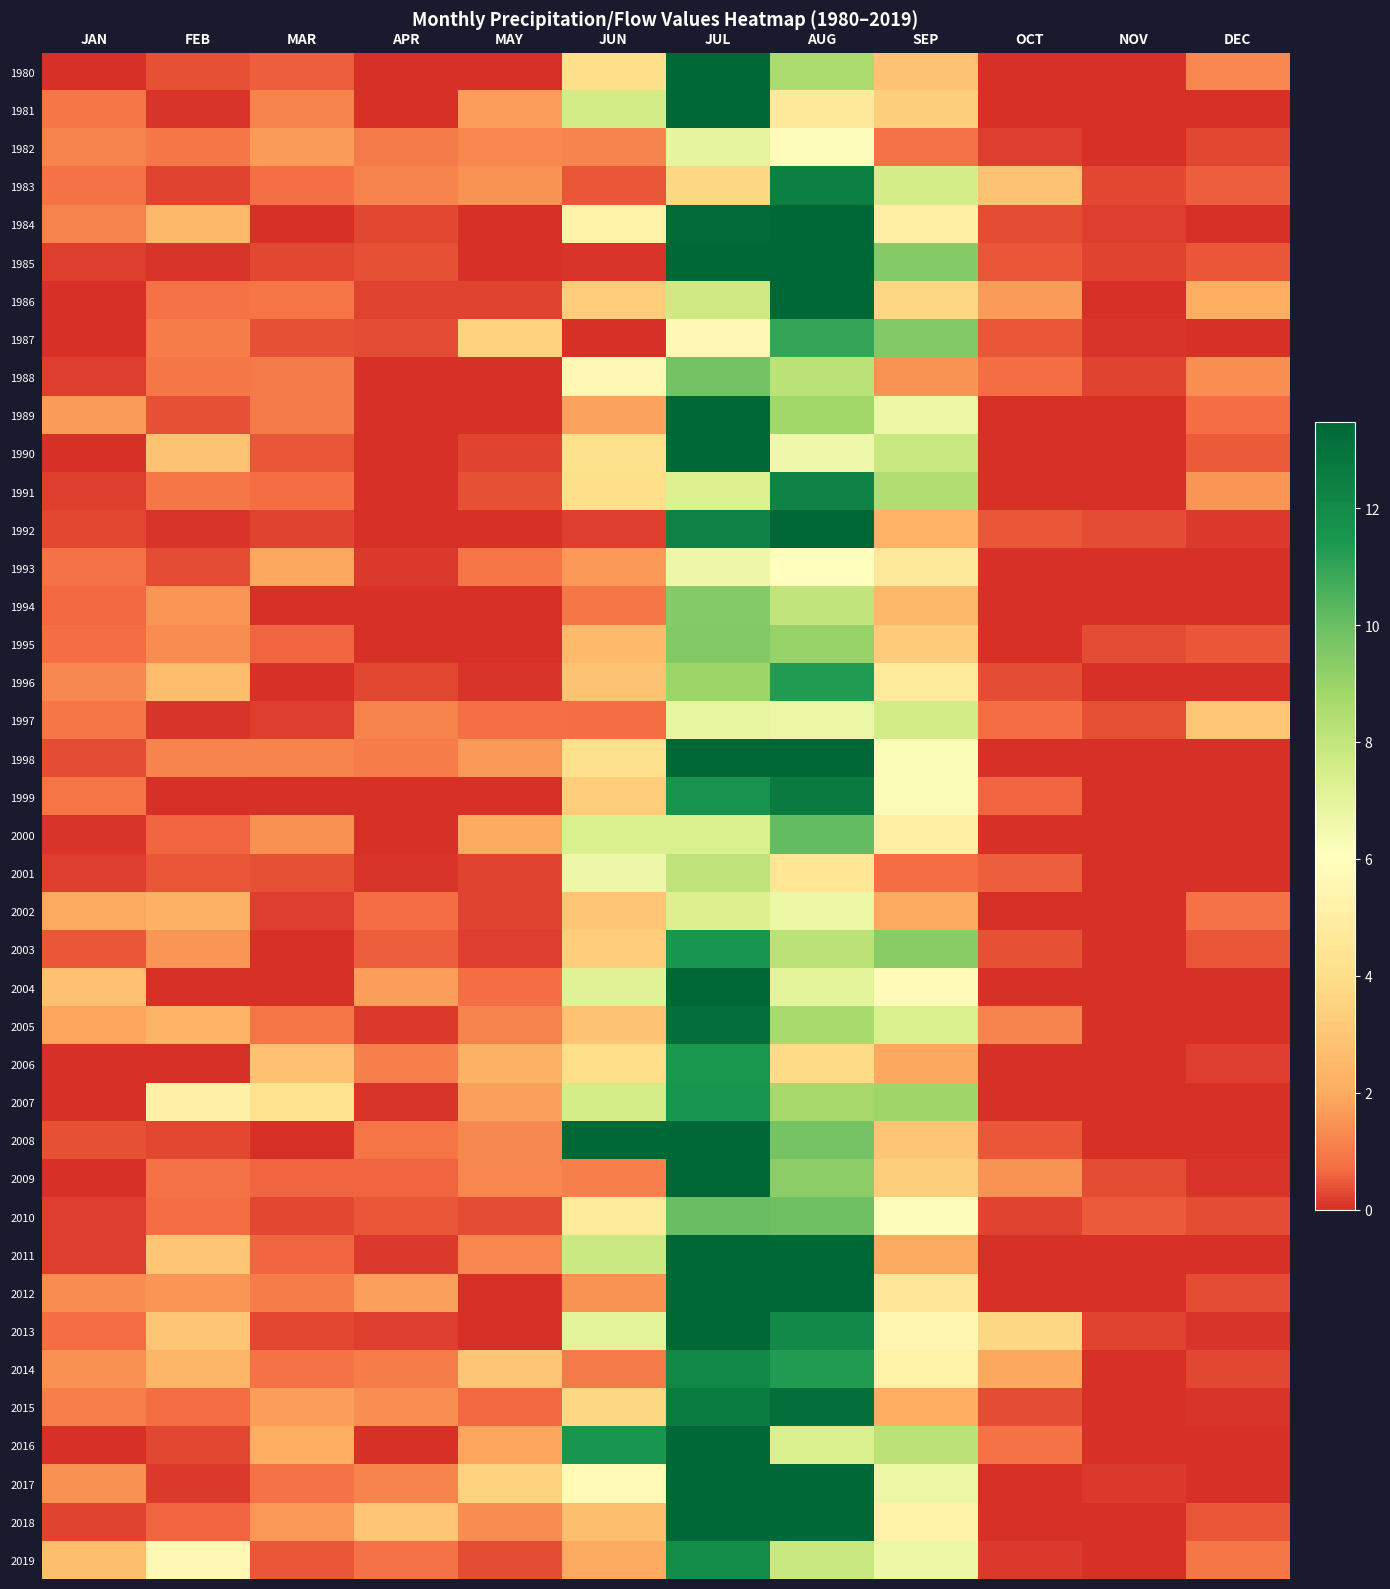

Which category has the lowest value across all series?

JAN